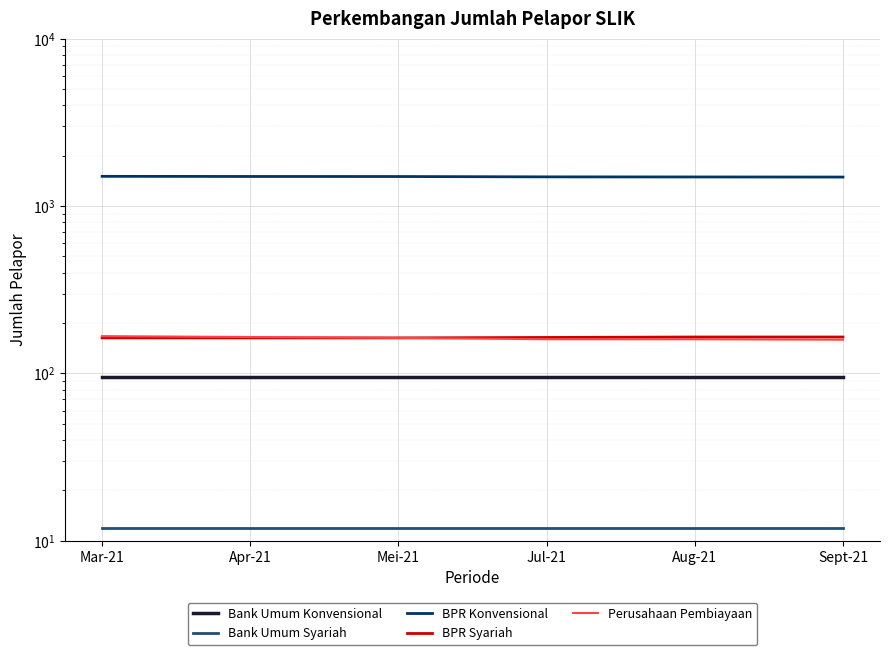

What is the difference between the maximum and second lowest values in the BPR Syariah series?

2